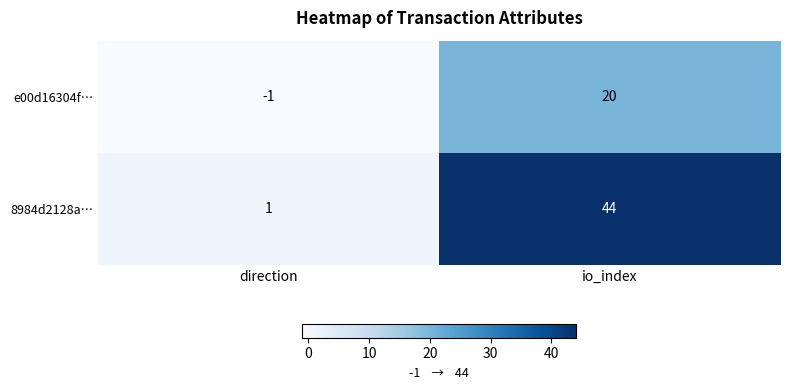

What is the difference between the maximum and minimum values in the 8984d2128a… series?

43